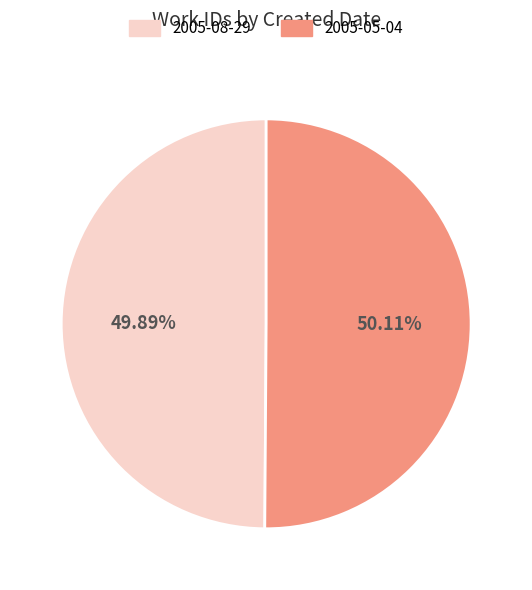

How many slices are in this pie chart?

2